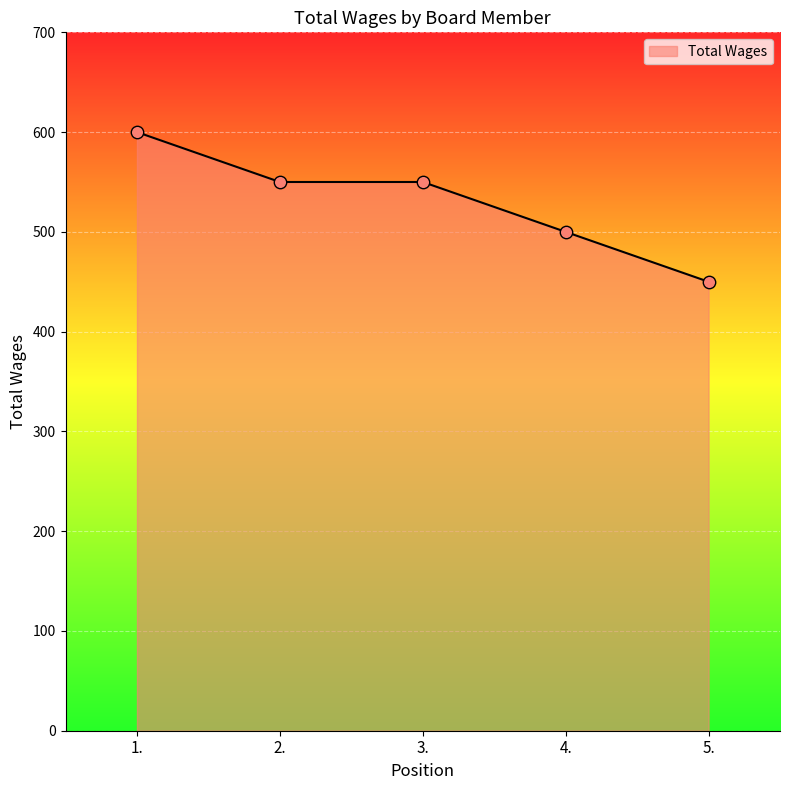

Between 1. and 3., which is larger?

1.